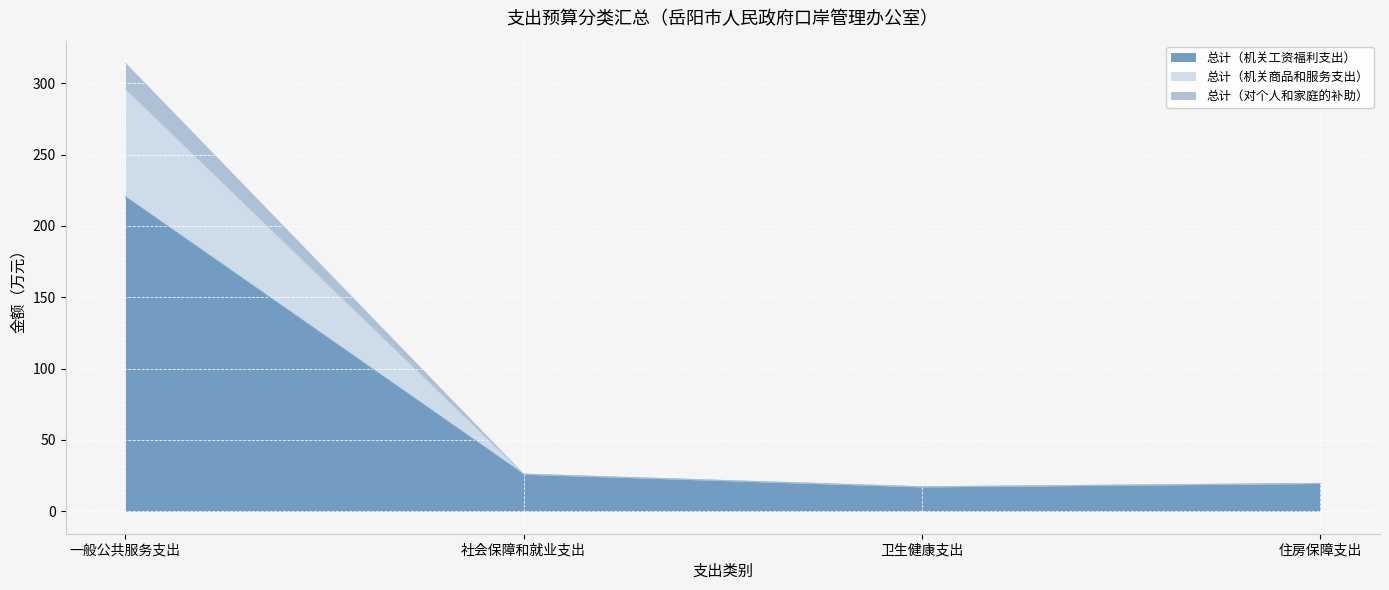

True or false: 总计（机关商品和服务支出） has more than 1 points higher than both neighbors.

False